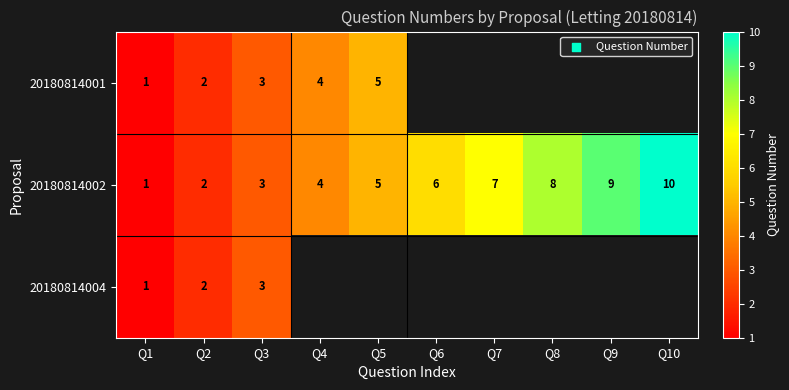

The 20180814002 series shows 3 at Q2. True or false?

False